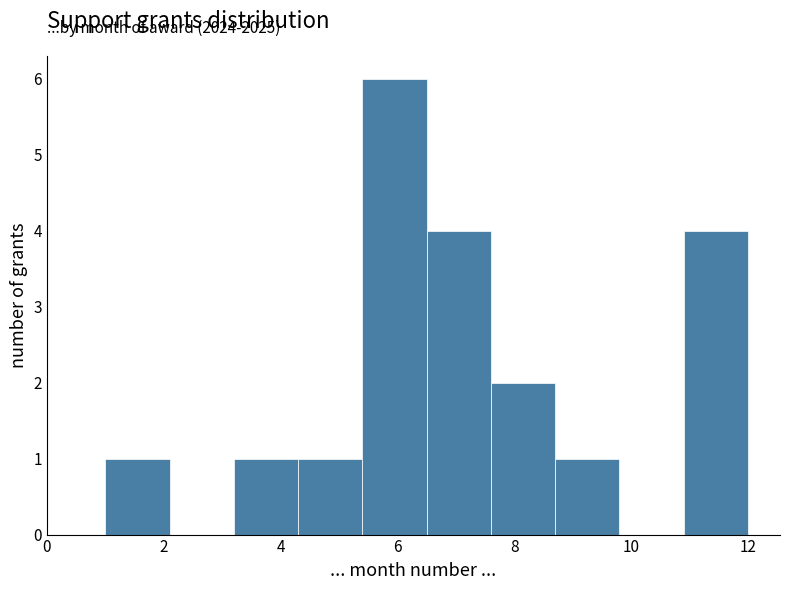

Over which range of the x-axis is the bar tallest?

5.4 to 6.5